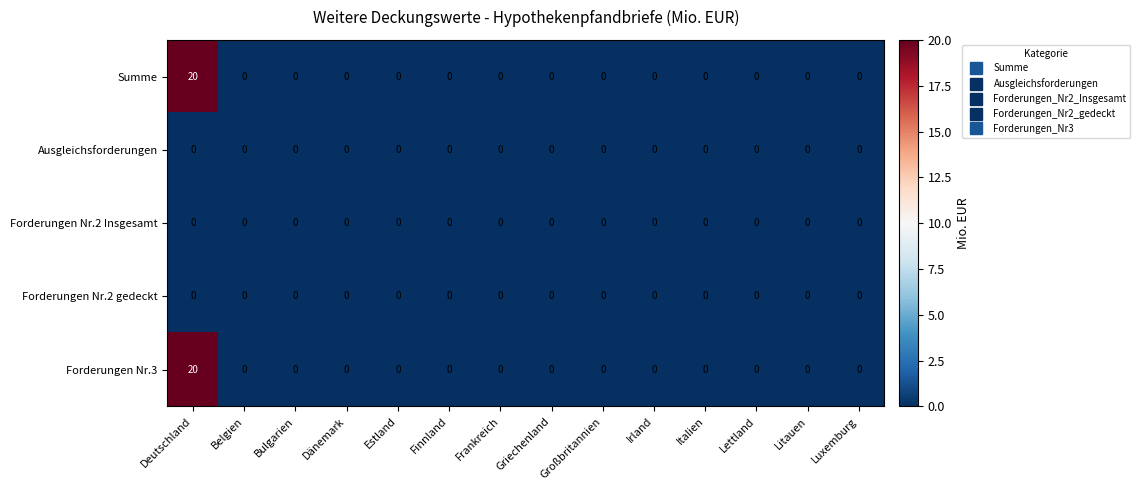

The value of Forderungen Nr.3 at Belgien is 11. True or false?

False